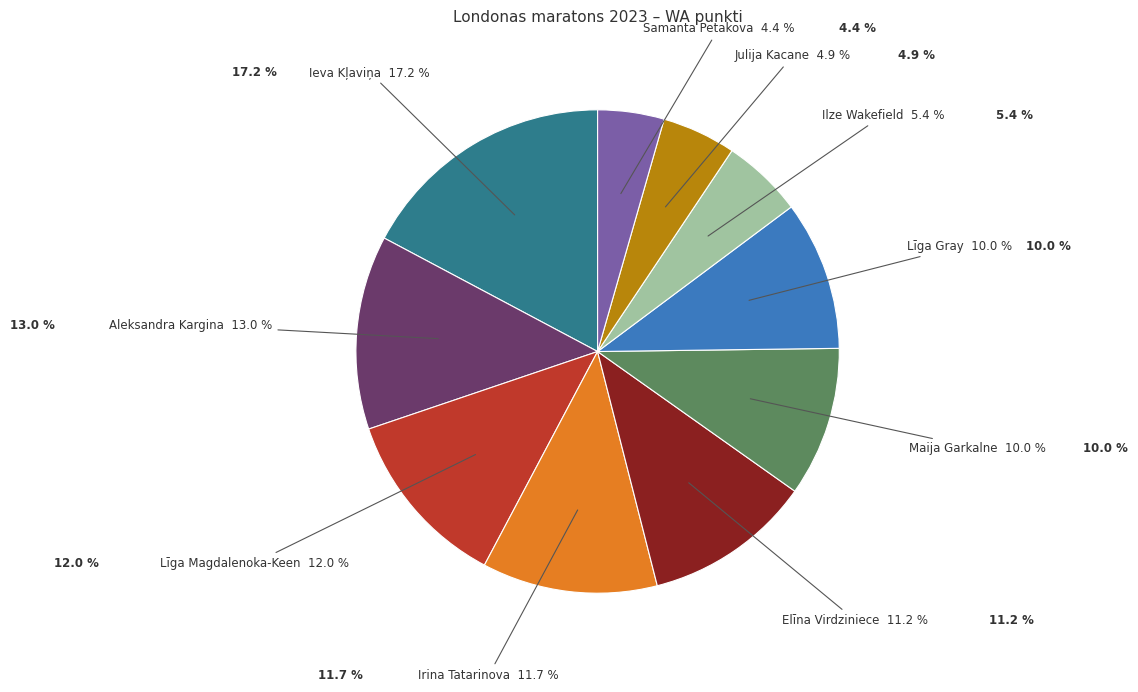

Does any single category account for the majority?

No